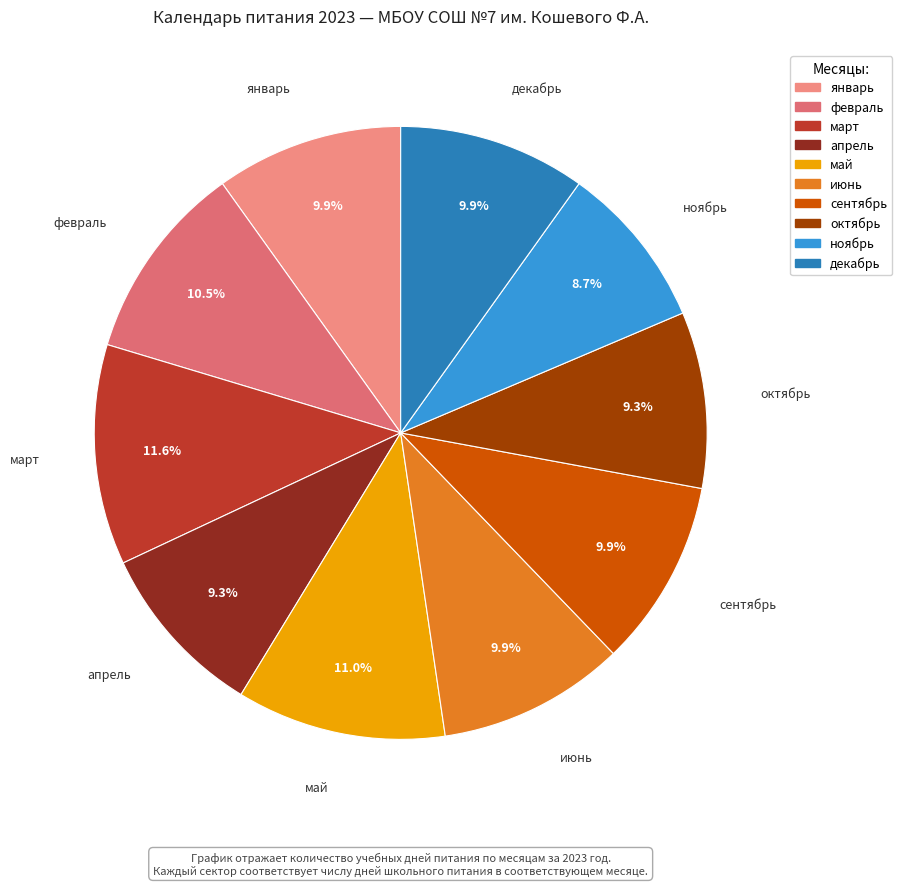

To the nearest percent, what is the average slice percentage?

10%